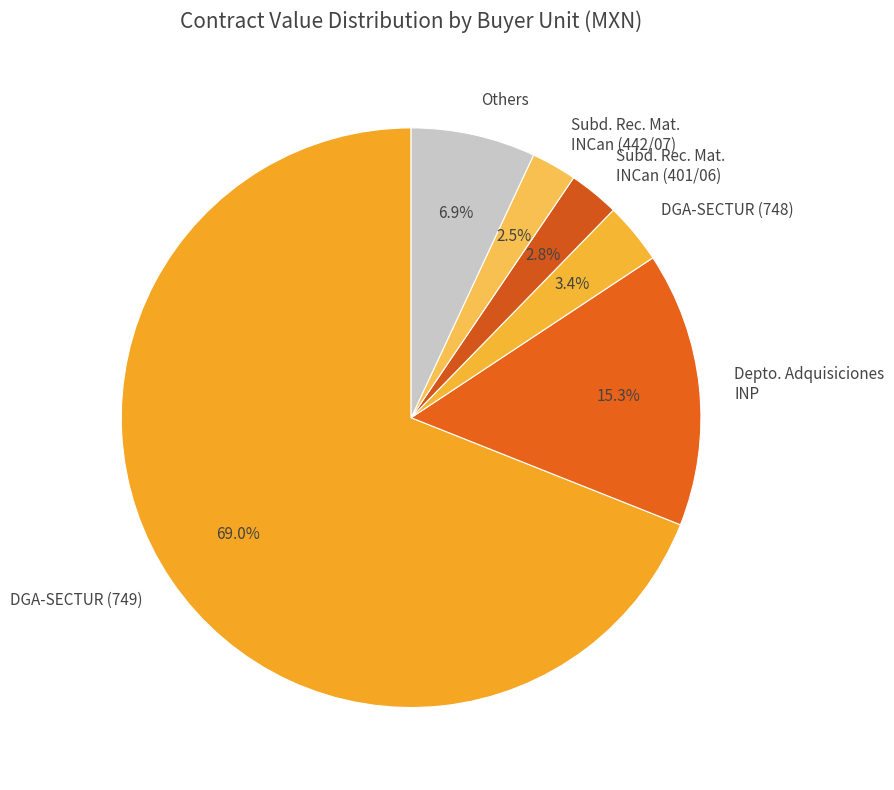

Count the number of slices in the pie.

6